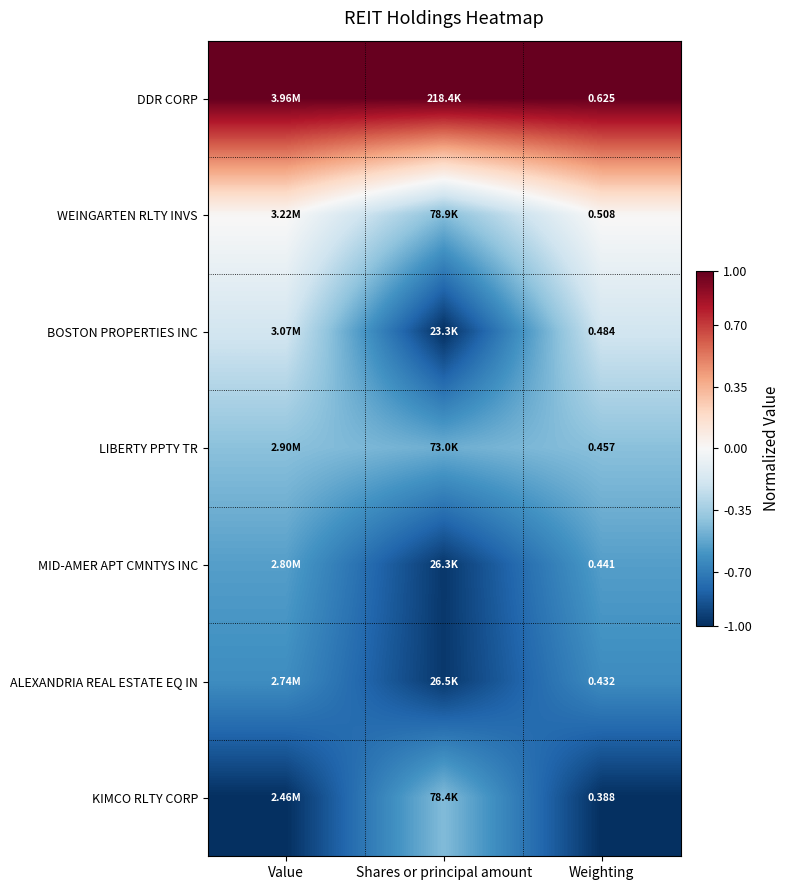

True or false: ALEXANDRIA REAL ESTATE EQ IN has a value of -0.4 at Weighting.

False